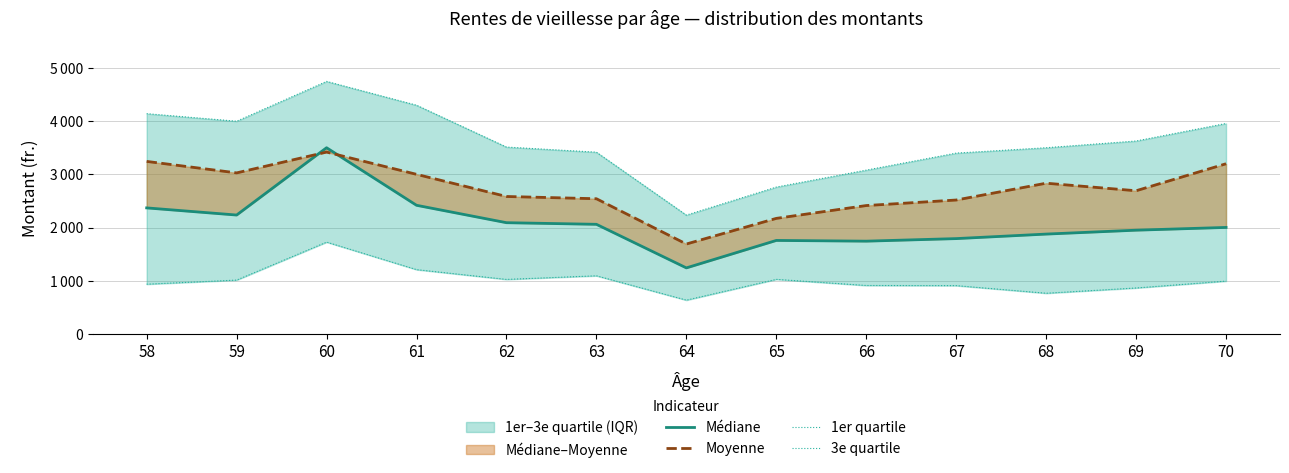

How many values in the Médiane series exceed 2003?

7